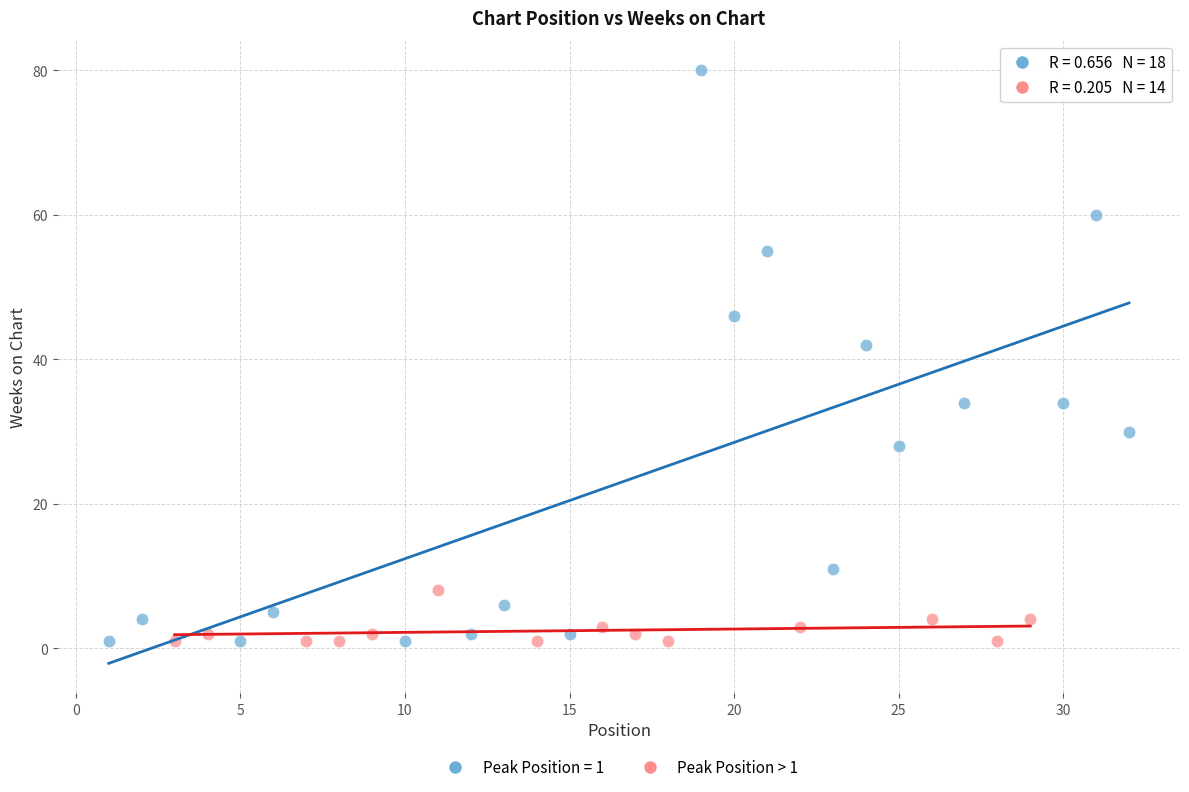

Which series has the widest spread of Y values?

Peak Position = 1